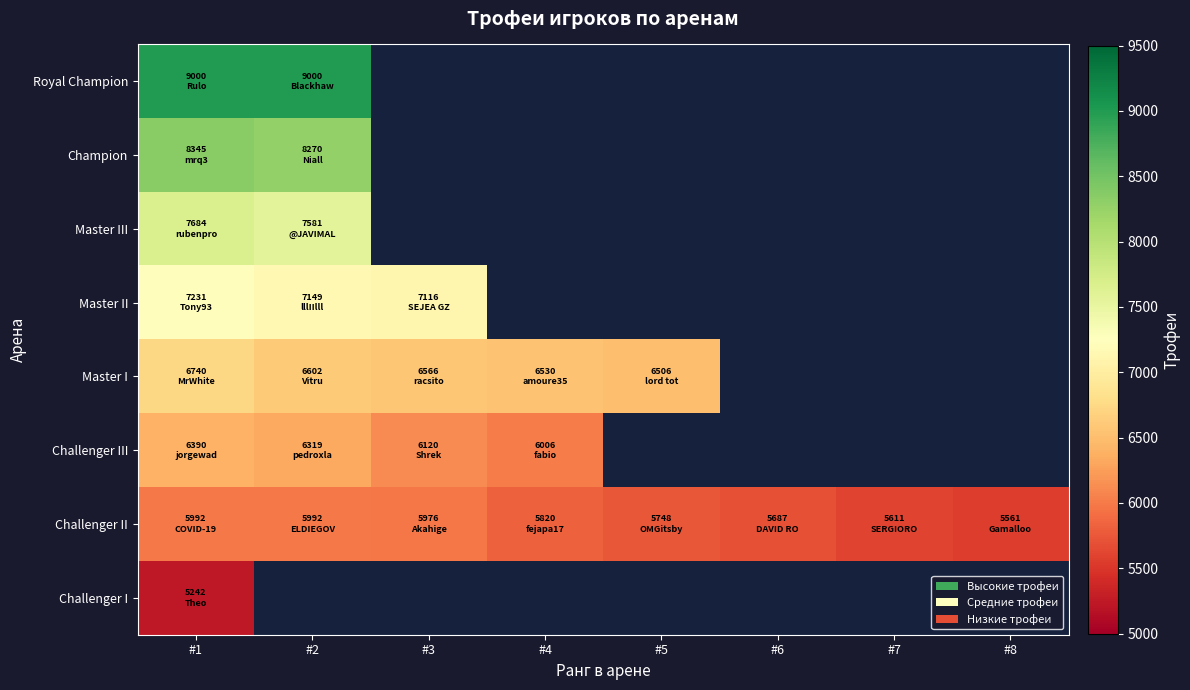

Count the number of categories in the chart.

8